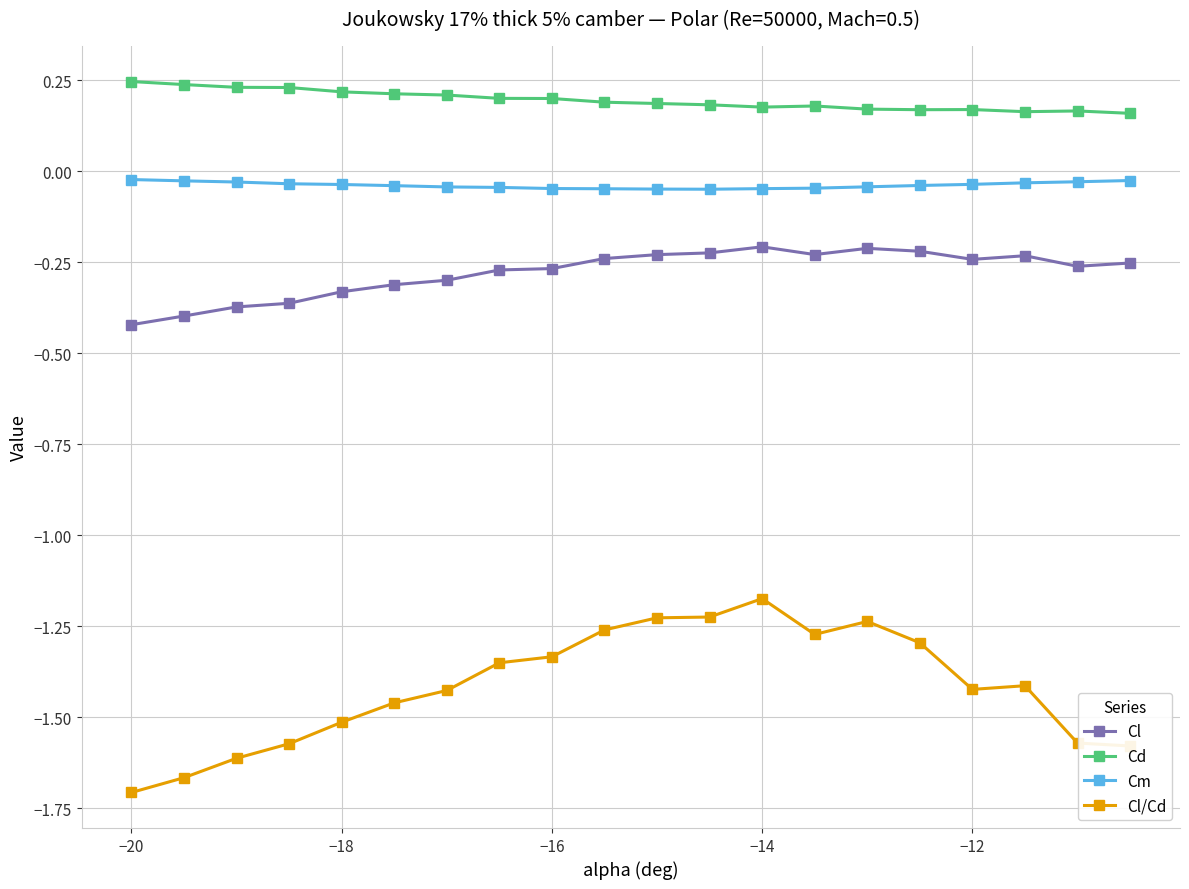

List the series in order of their peak value, lowest first.

Cl/Cd, Cl, Cm, Cd